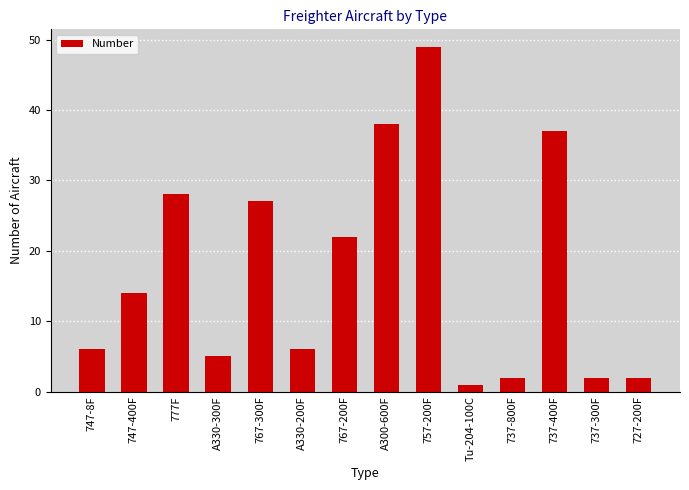

Between 737-300F and A330-200F, which is larger?

A330-200F